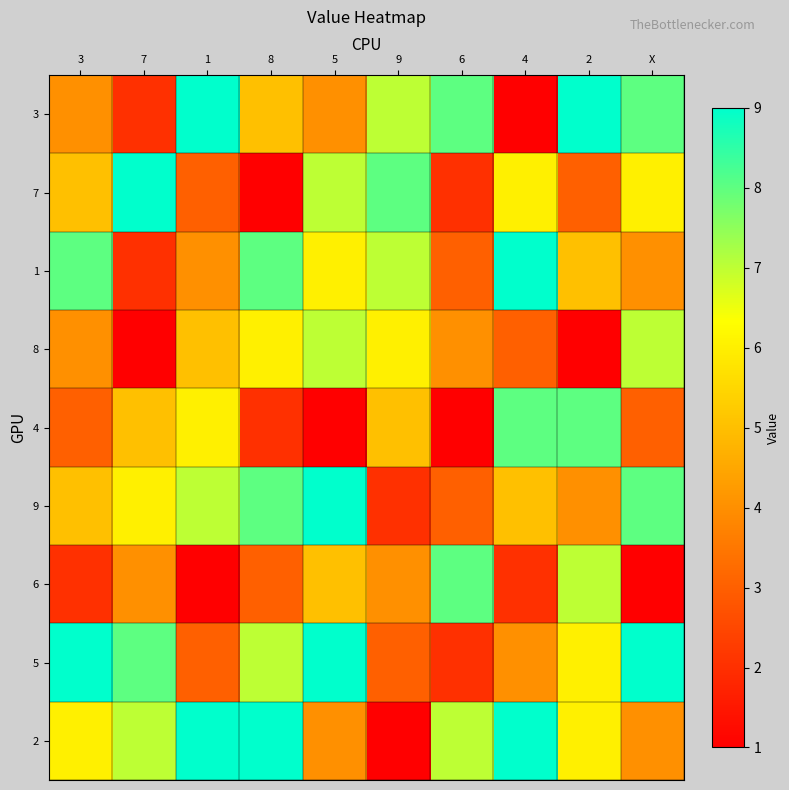

Reading right to left, transcribe all the data shown in this chart.

3: X=8	2=9	4=1	6=8	9=7	5=4	8=5	1=9	7=2	3=4
7: X=6	2=3	4=6	6=2	9=8	5=7	8=1	1=3	7=9	3=5
1: X=4	2=5	4=9	6=3	9=7	5=6	8=8	1=4	7=2	3=8
8: X=7	2=1	4=3	6=4	9=6	5=7	8=6	1=5	7=1	3=4
4: X=3	2=8	4=8	6=1	9=5	5=1	8=2	1=6	7=5	3=3
9: X=8	2=4	4=5	6=3	9=2	5=9	8=8	1=7	7=6	3=5
6: X=1	2=7	4=2	6=8	9=4	5=5	8=3	1=1	7=4	3=2
5: X=9	2=6	4=4	6=2	9=3	5=9	8=7	1=3	7=8	3=9
2: X=4	2=6	4=9	6=7	9=1	5=4	8=9	1=9	7=7	3=6